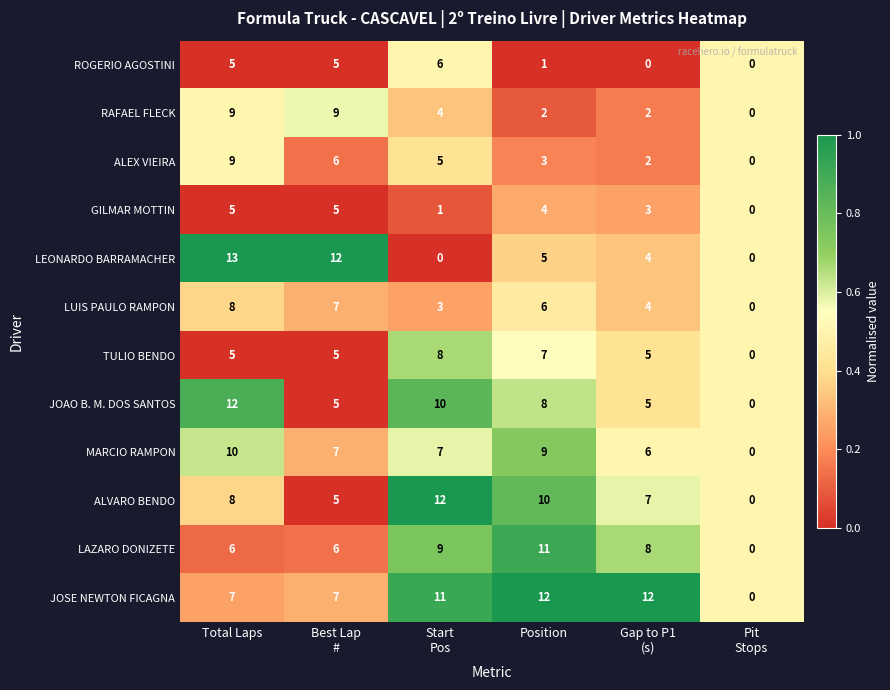

At which label does JOAO B. M. DOS SANTOS first exceed 8?

Total Laps